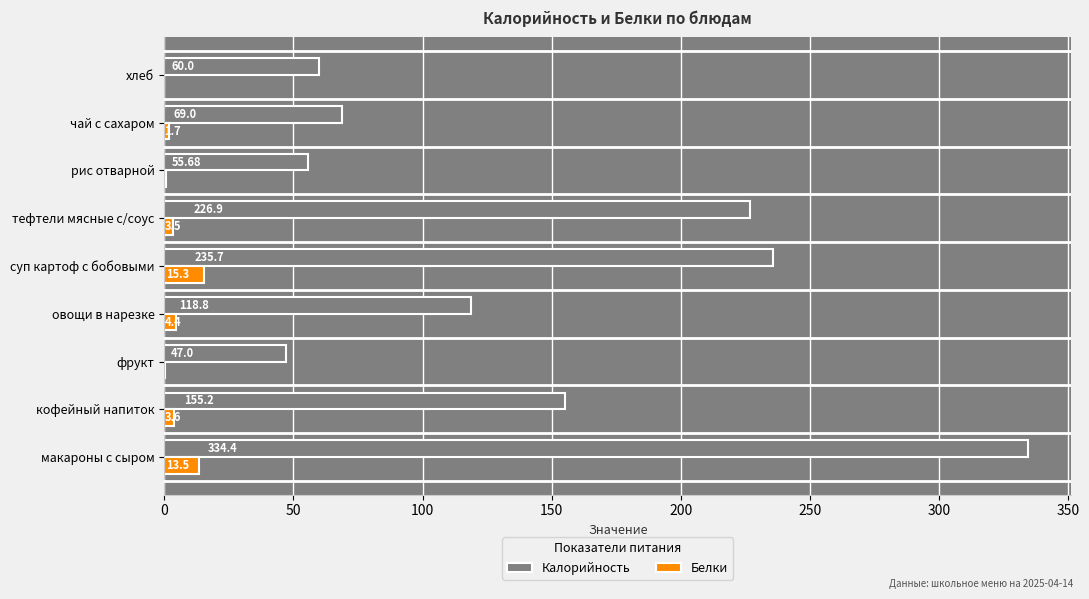

Between кофейный напиток and хлеб, which series saw the biggest shift?

Калорийность